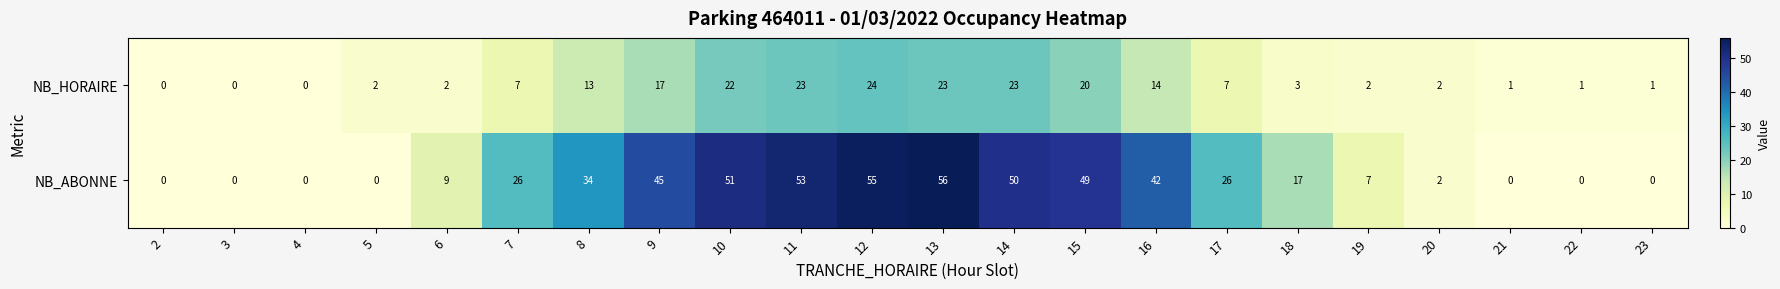

What is the maximum value shown in the chart?

56